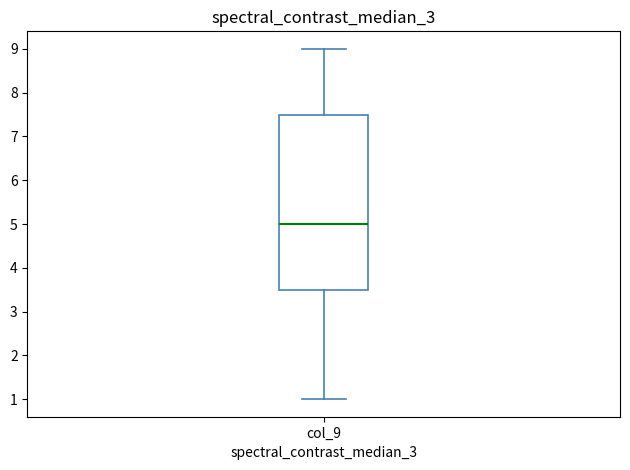

Read this box plot against the y-axis: the position of the median line, the range covered by the box, and the ends of both whiskers. The values are not printed on the chart, so give them approximately, as read against the axis.

median 5.0, box 3.5 to 7.5, whiskers 1.0 to 9.0